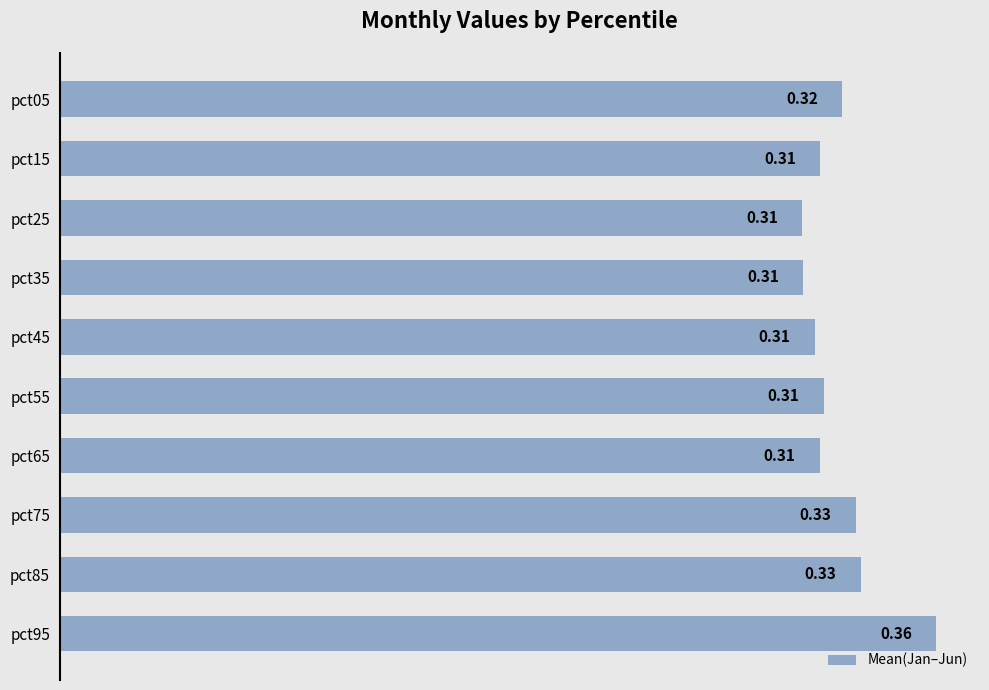

What is the sum of all values?

3.2